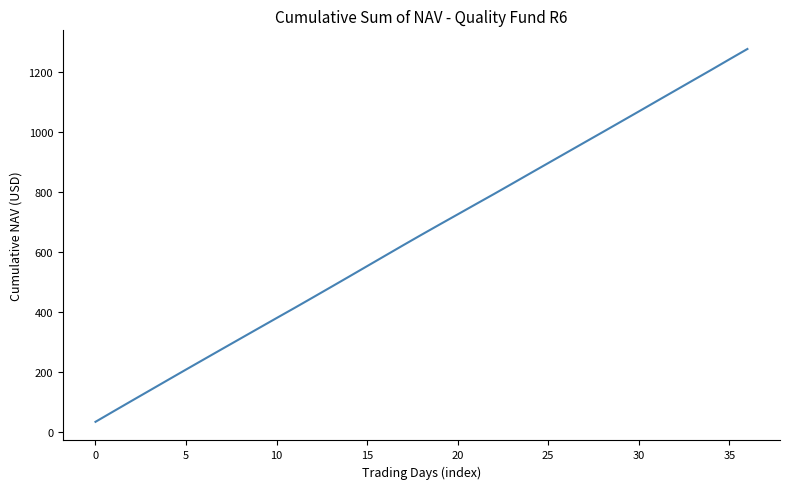

What is the smallest value displayed?

35.1